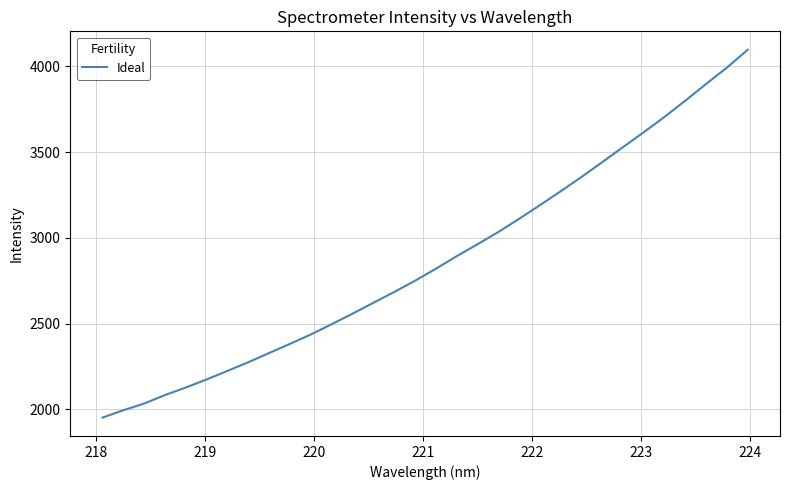

What is the difference between the maximum and minimum values?

2145.0